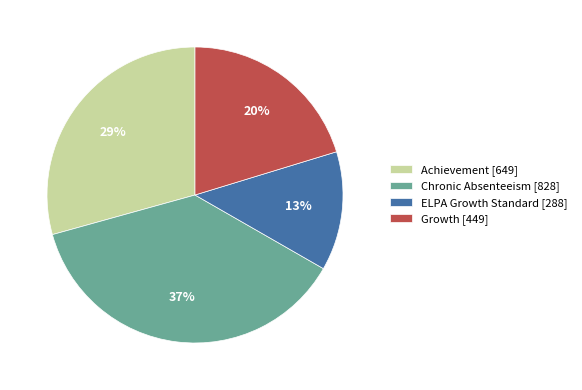

Do Chronic Absenteeism [828] and Achievement [649] together represent more than half of the pie?

Yes